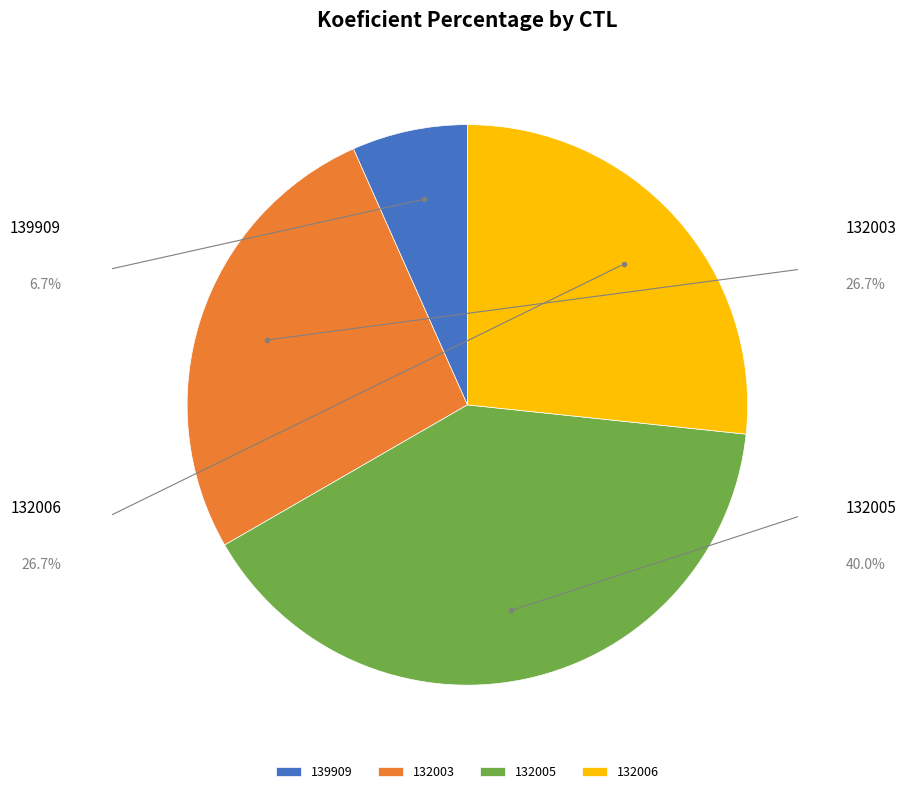

To the nearest percent, what is the combined percentage of 132005 and 132003?

67%